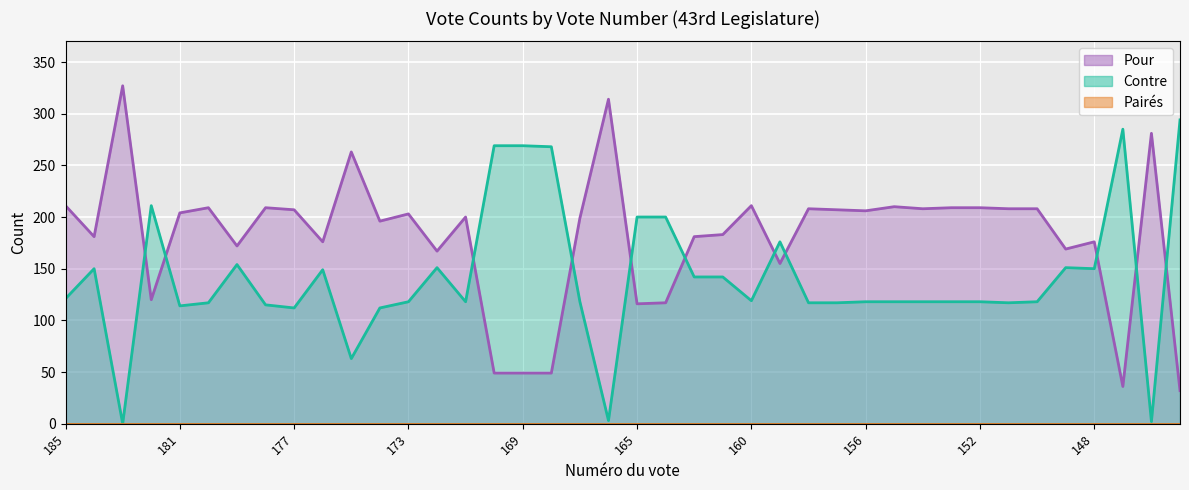

What is the value of the Contre point at the 8th from the left?

115